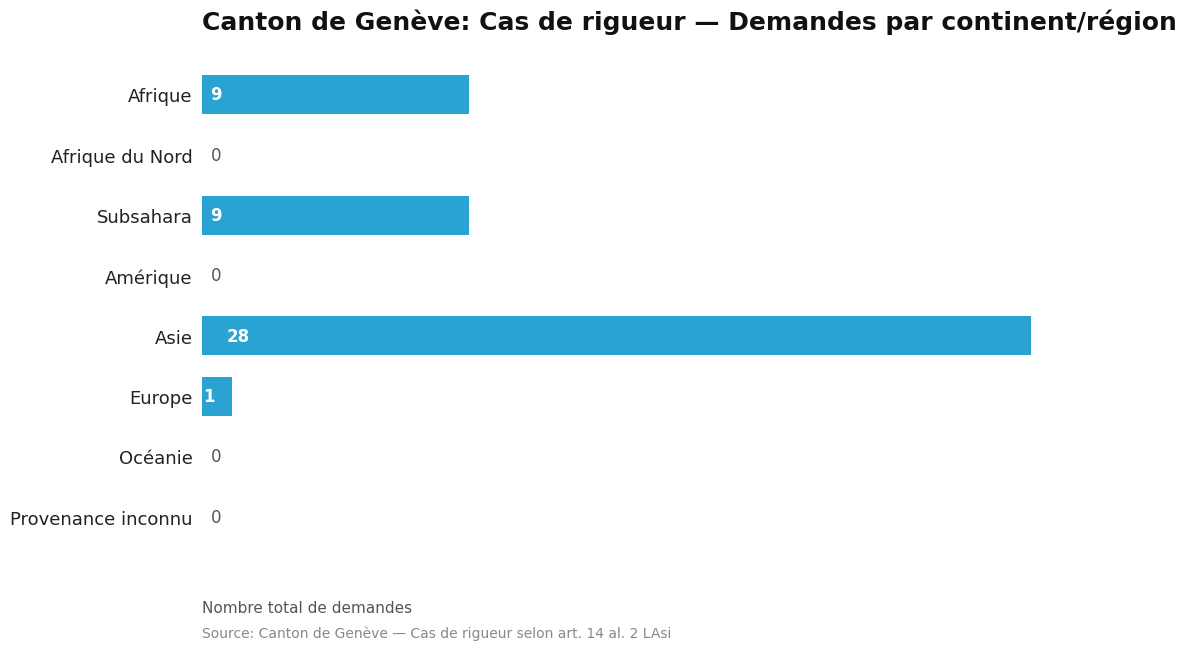

How many data points does each series have?

8